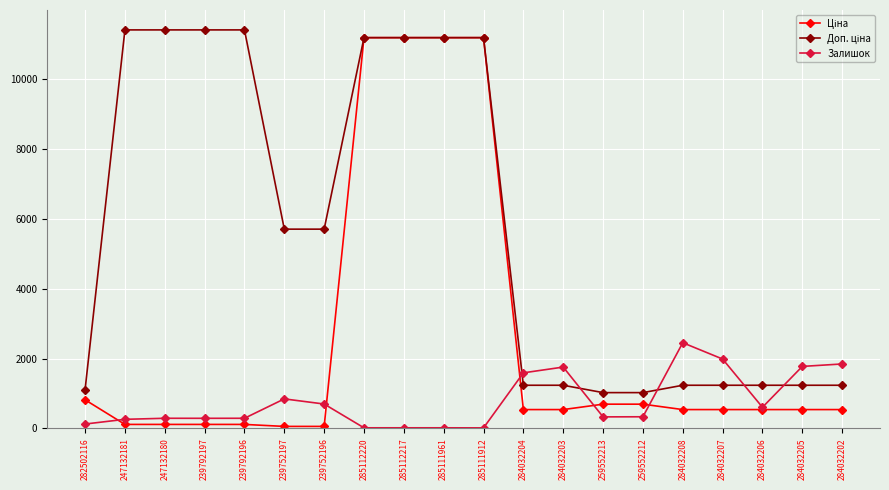

What is the total value across all series at 259552213?

2048.3